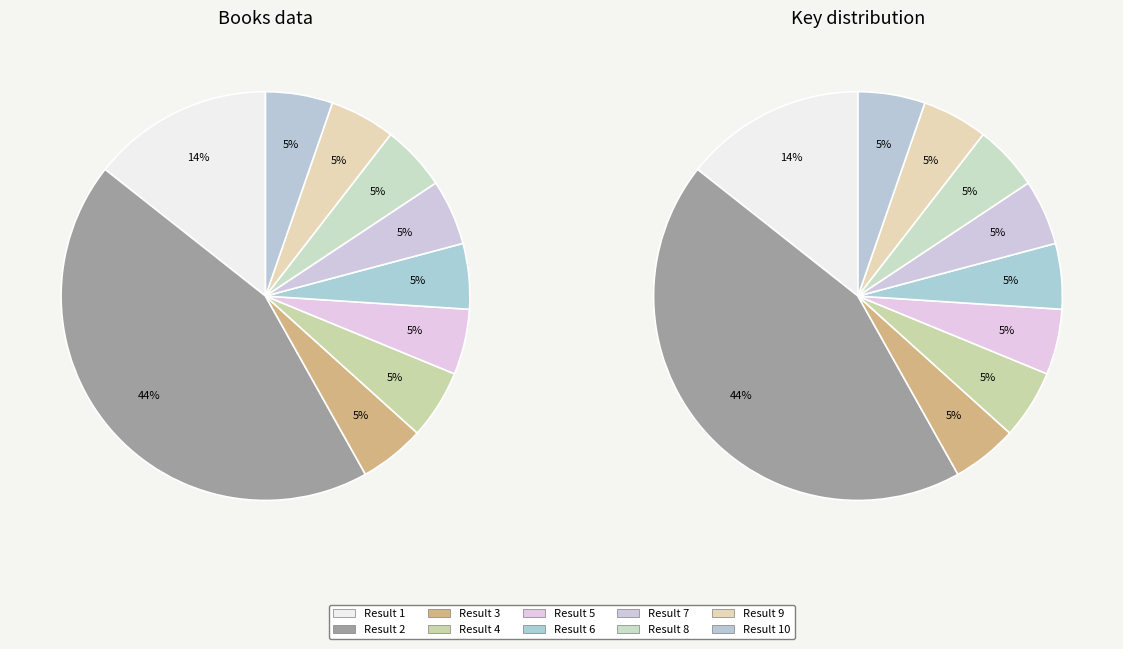

To the nearest percent, what percentage of the pie is 7?

5%